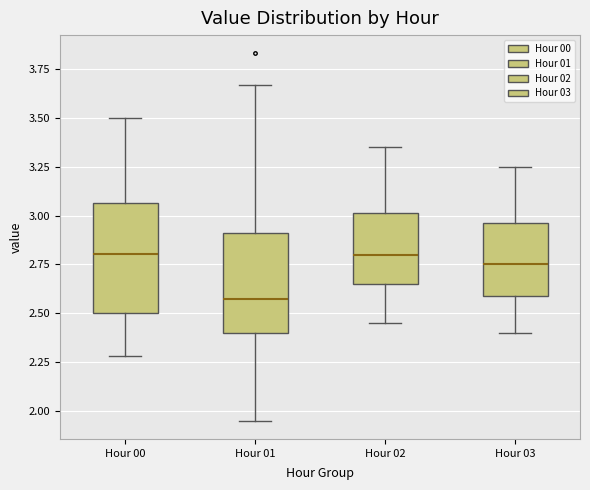

Which box has the lowest median line?

Hour 01